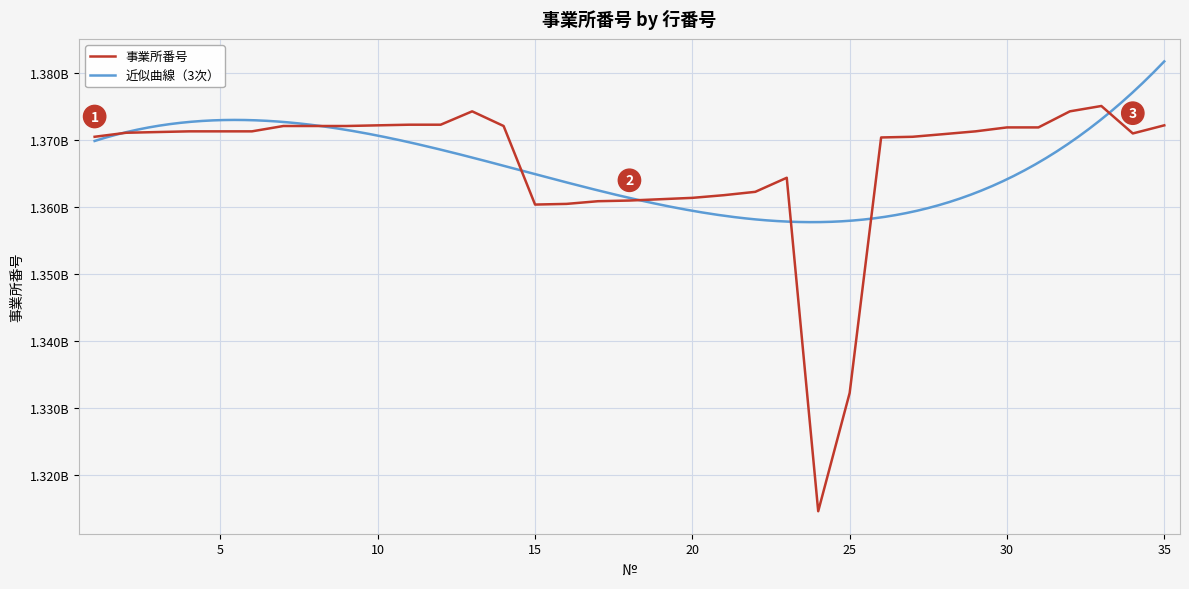

Which label corresponds to the smallest value in the chart?

24